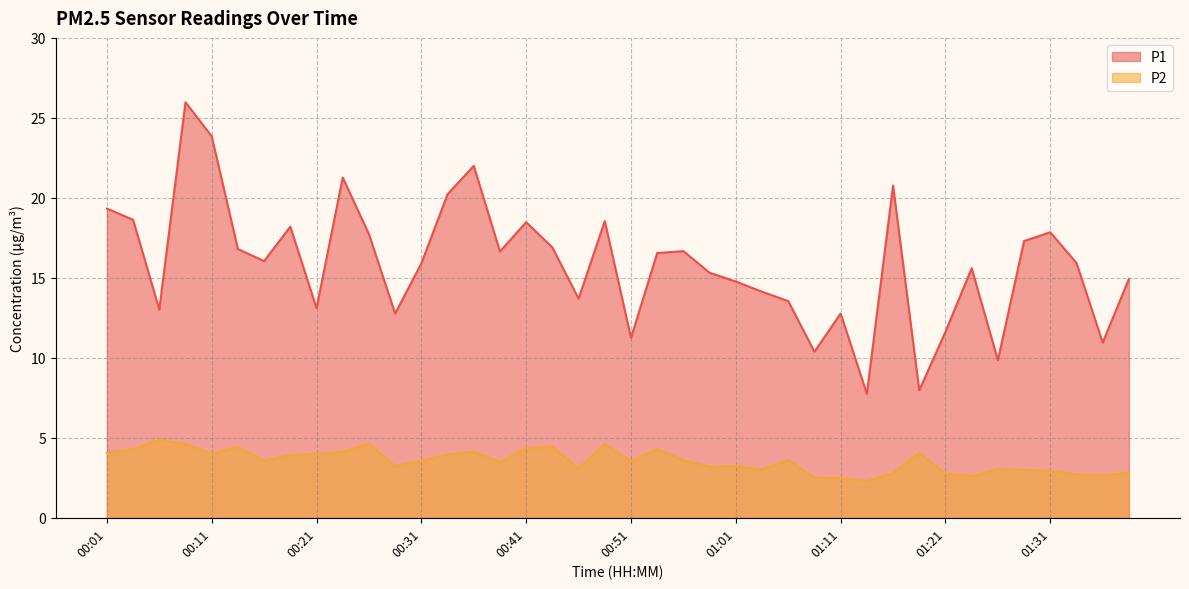

True or false: P1 and P2 cross at least once.

False